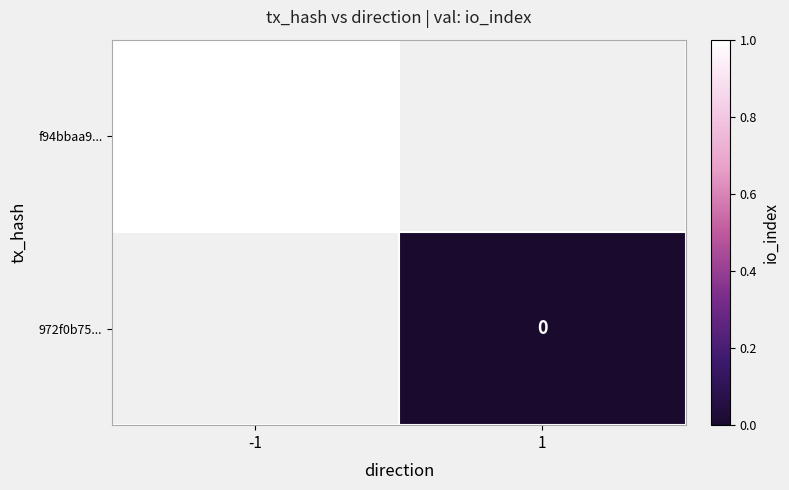

At how many categories does at least one series exceed 0?

1